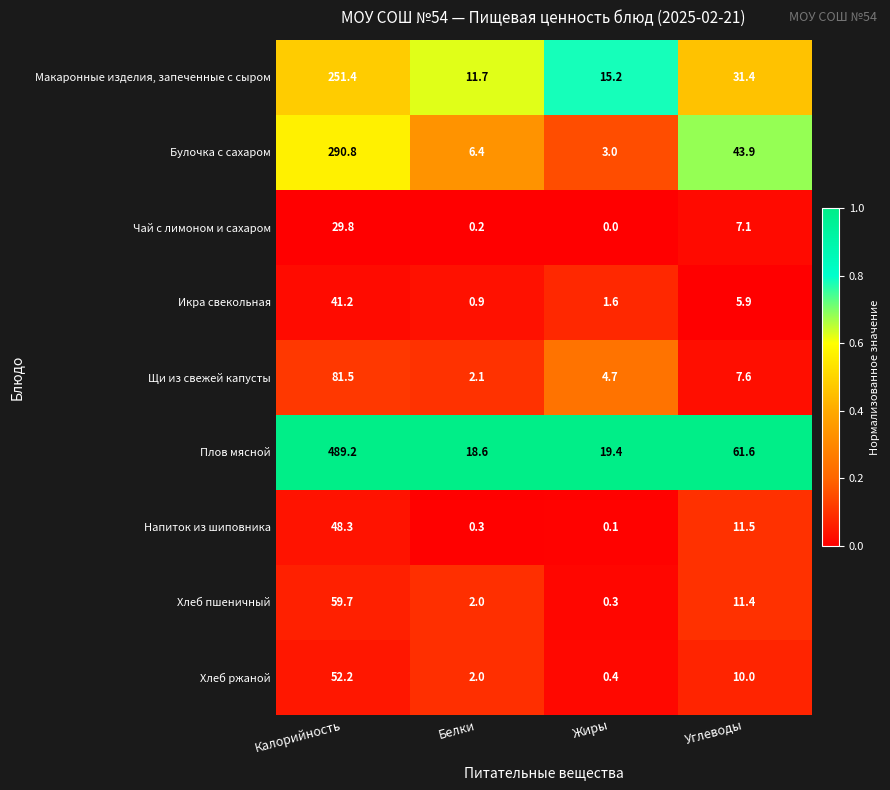

What is the difference between the second highest and second lowest values in the Булочка с сахаром series?

37.5